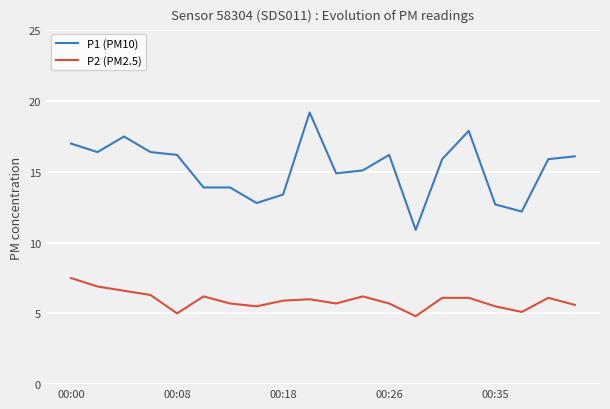

True or false: P2 (PM2.5) and P1 (PM10) cross at least once.

False